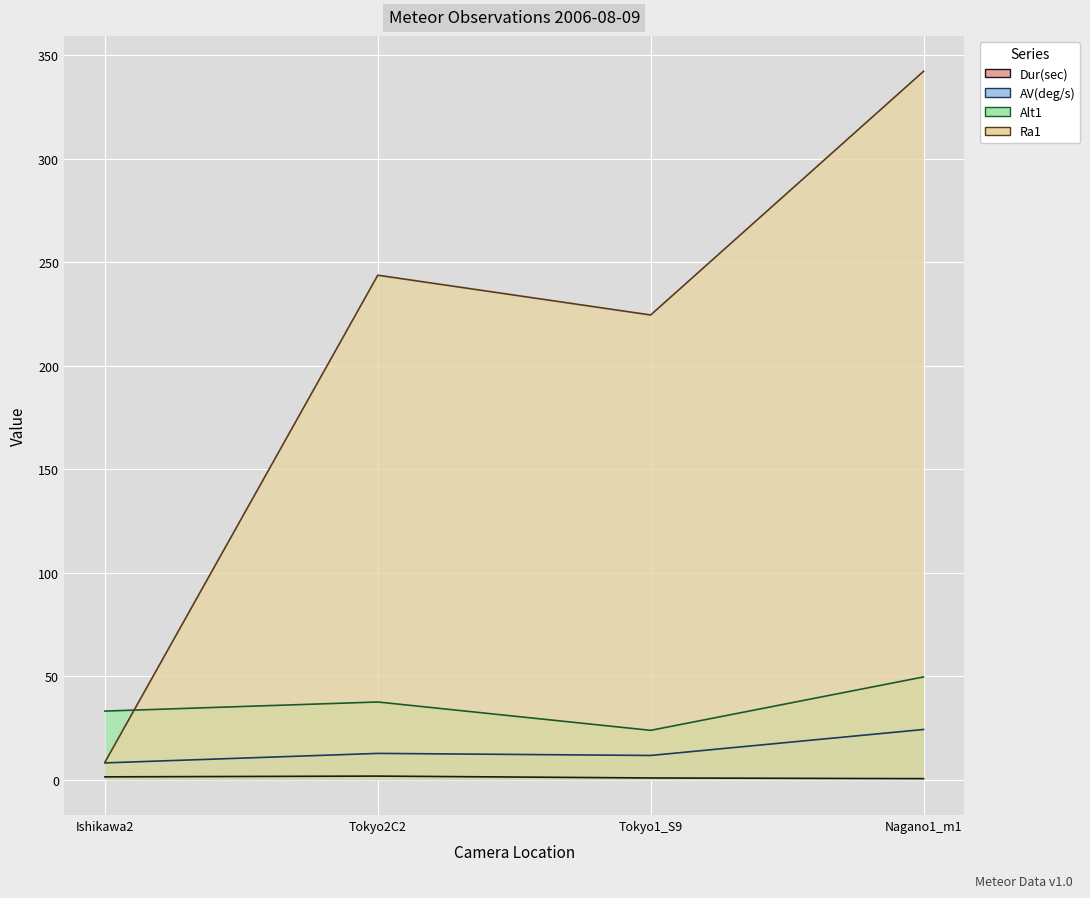

True or false: Alt1 and Dur(sec) intersect in this chart.

False